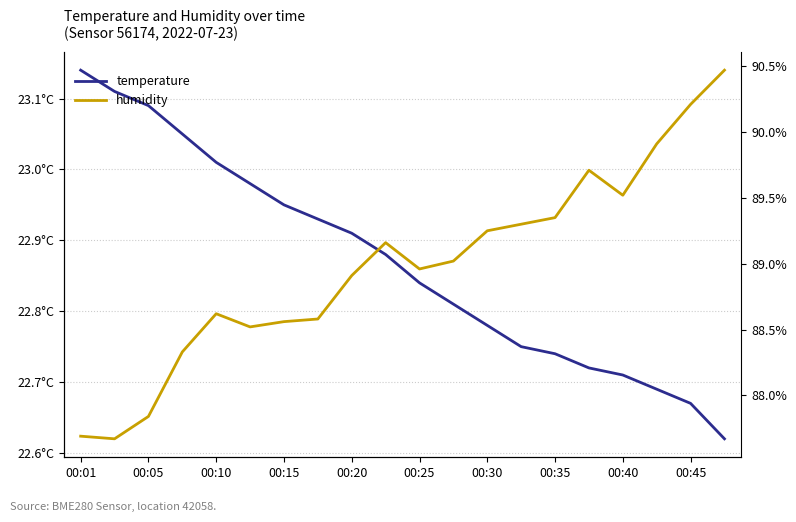

True or false: temperature has more than 2 interior local peaks.

False